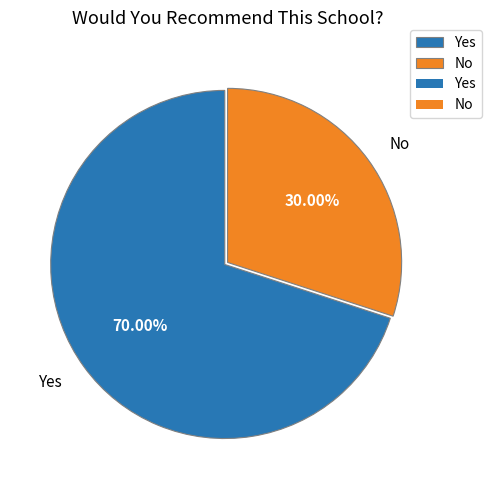

Is it true that No is 30% of the pie?

True